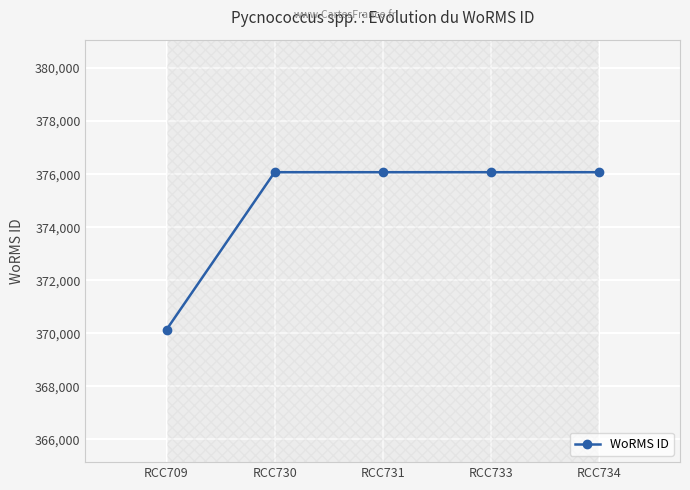

Which label corresponds to the smallest value in the chart?

RCC709